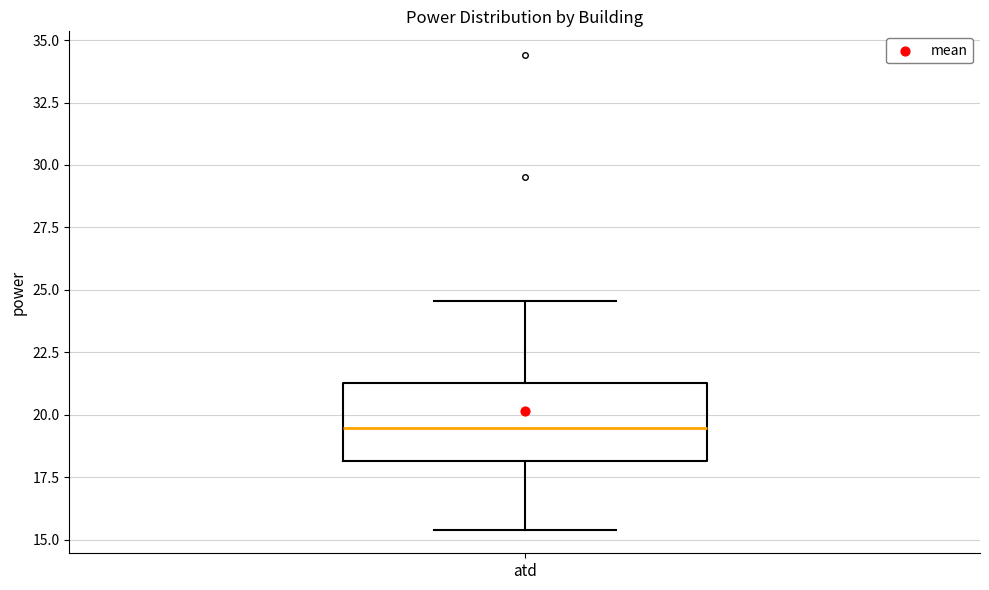

Transcribe this box plot: give where the median line is, the range the box spans, and where the two whiskers end, as read against the y-axis. The values are not printed on the chart, so give them approximately, as read against the axis.

median 19.5, box 18.0 to 21.5, whiskers 15.5 to 24.5